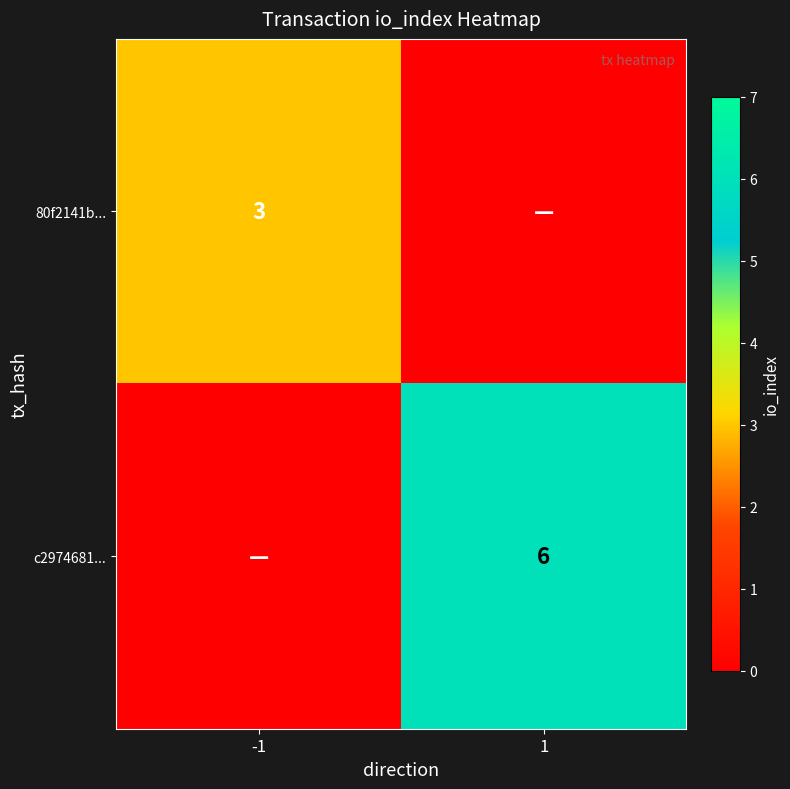

The value of 80f2141b... at -1 is 3. True or false?

True